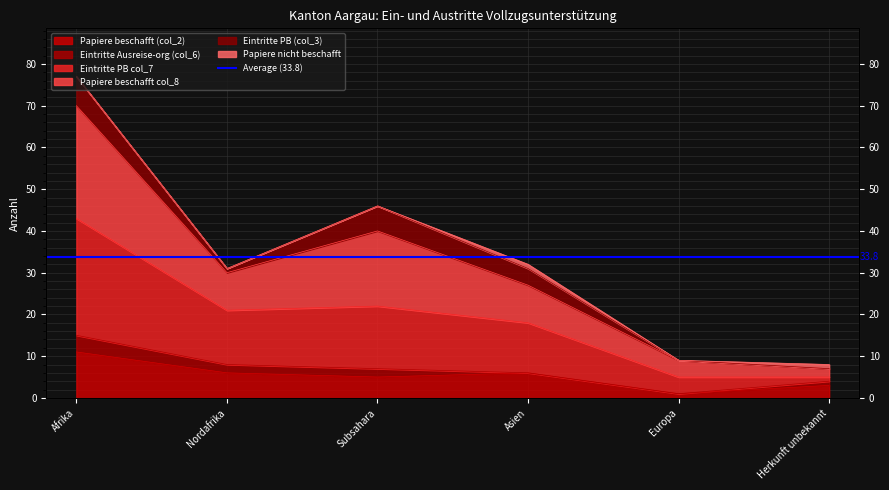

At which label does Papiere beschafft col_8 reach its minimum?

Herkunft unbekannt